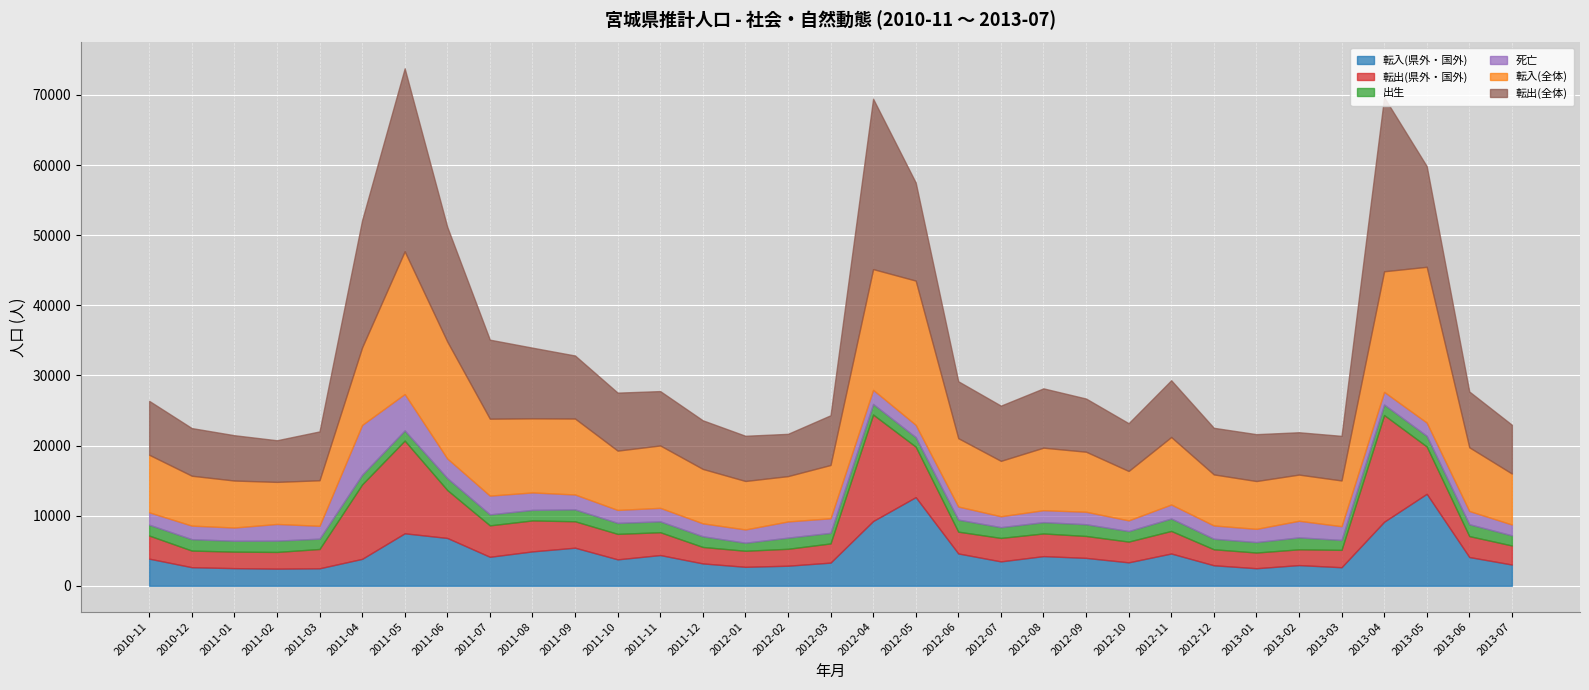

At which label does 転出(県外・国外) reach its minimum?

2013-01